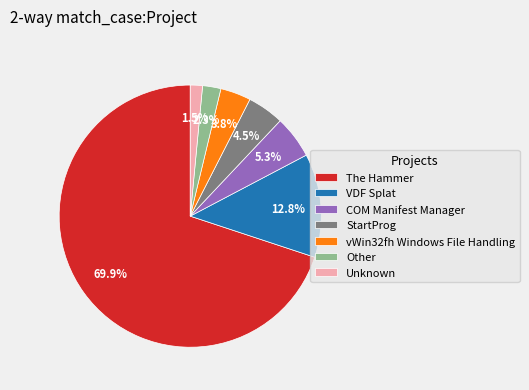

Which slice is the largest?

The Hammer